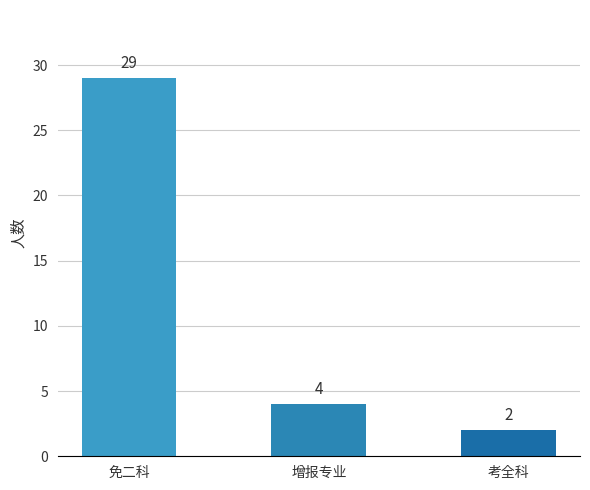

What is the maximum value shown in the chart?

29